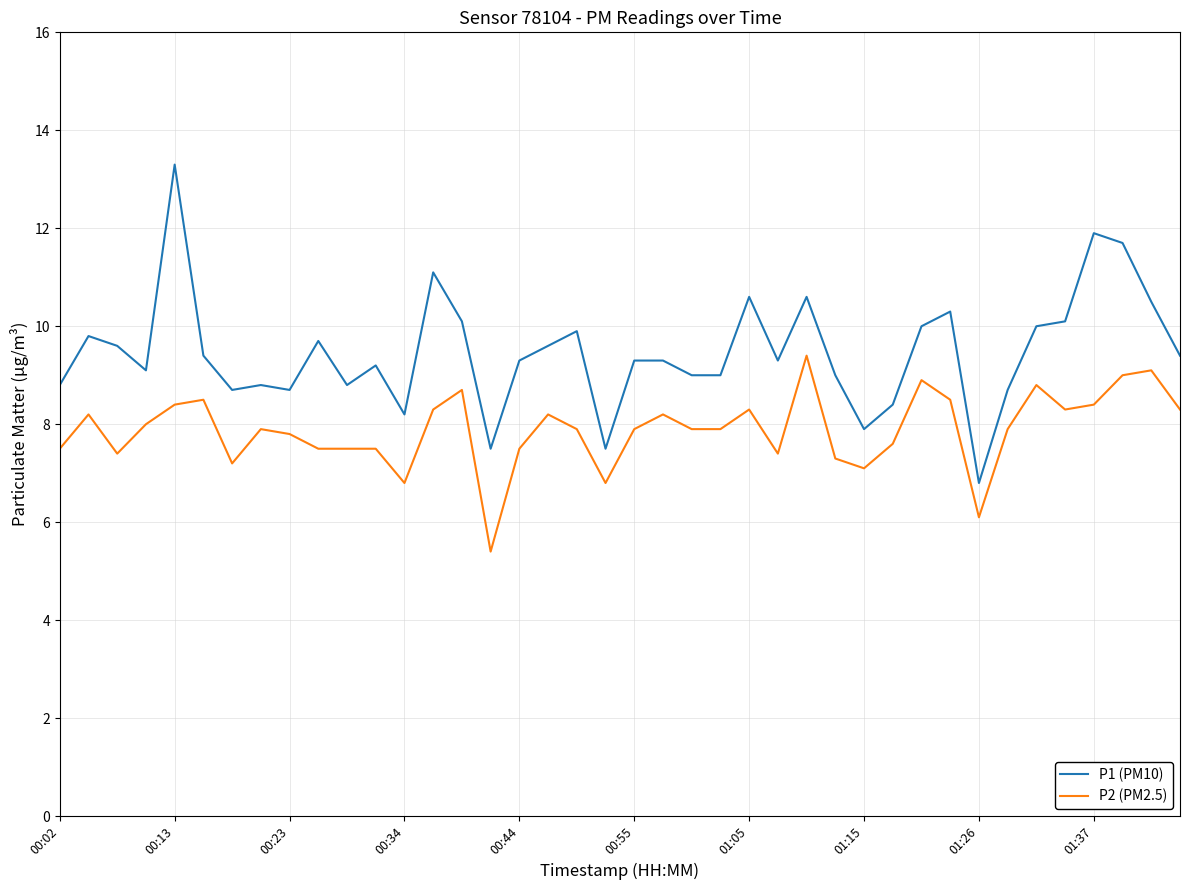

True or false: P2 (PM2.5) and P1 (PM10) cross at least once.

False